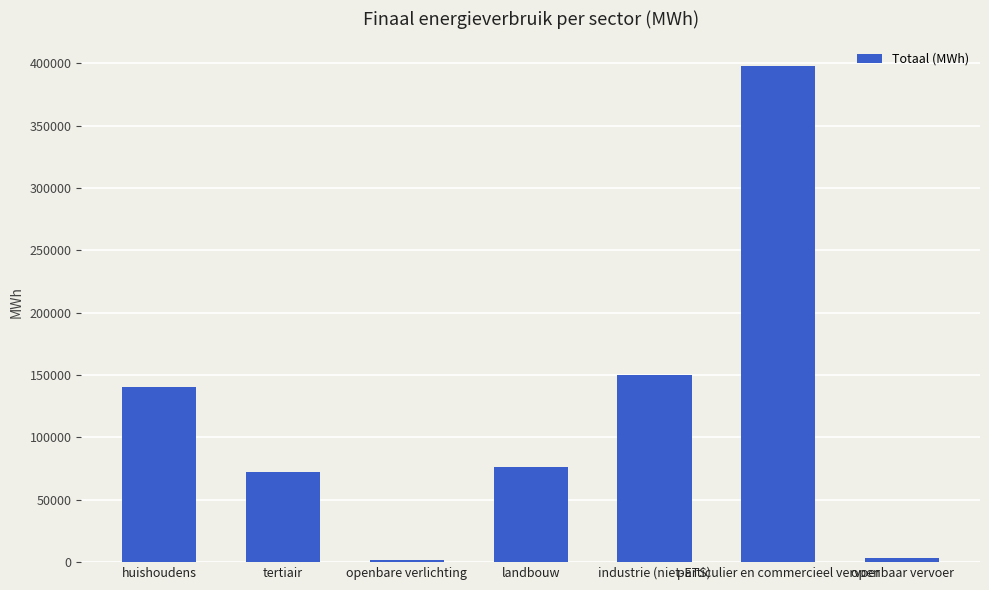

The chart shows a value of 112425.2 at tertiair. True or false?

False